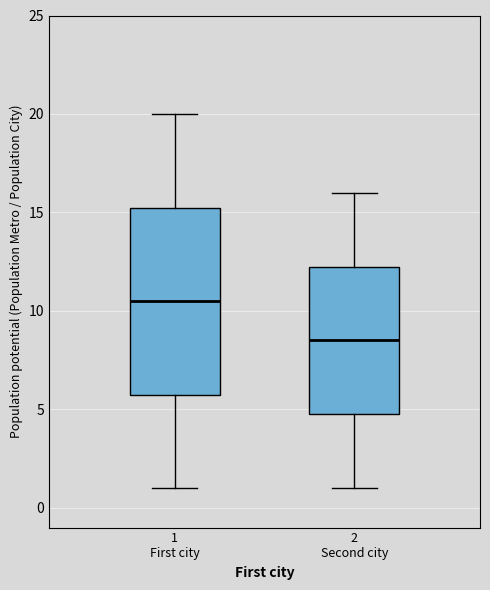

Comparing the boxes themselves (not the whiskers), which one is the tallest?

1 First city